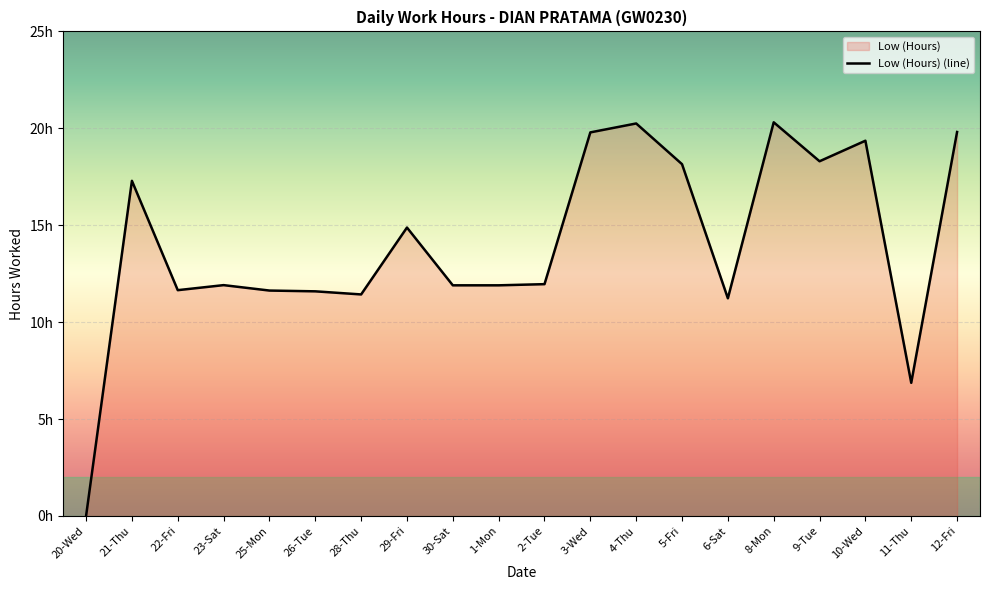

The value at 30-Sat is 20.1. True or false?

False